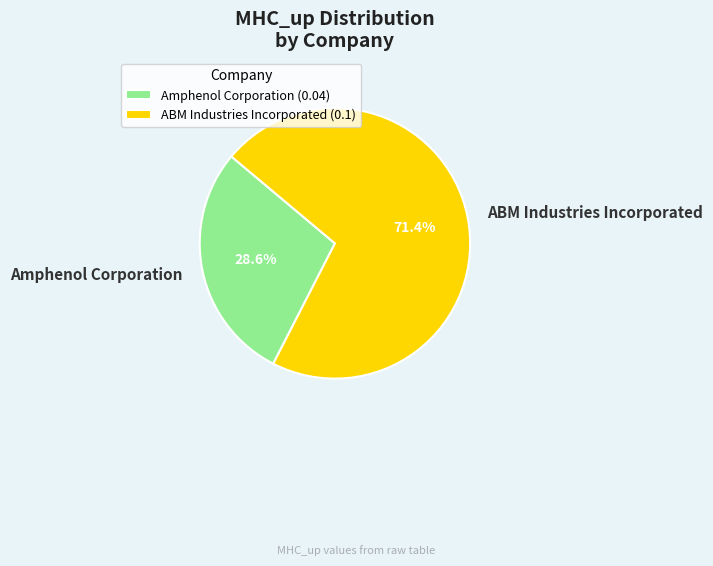

Count the number of slices in the pie.

2